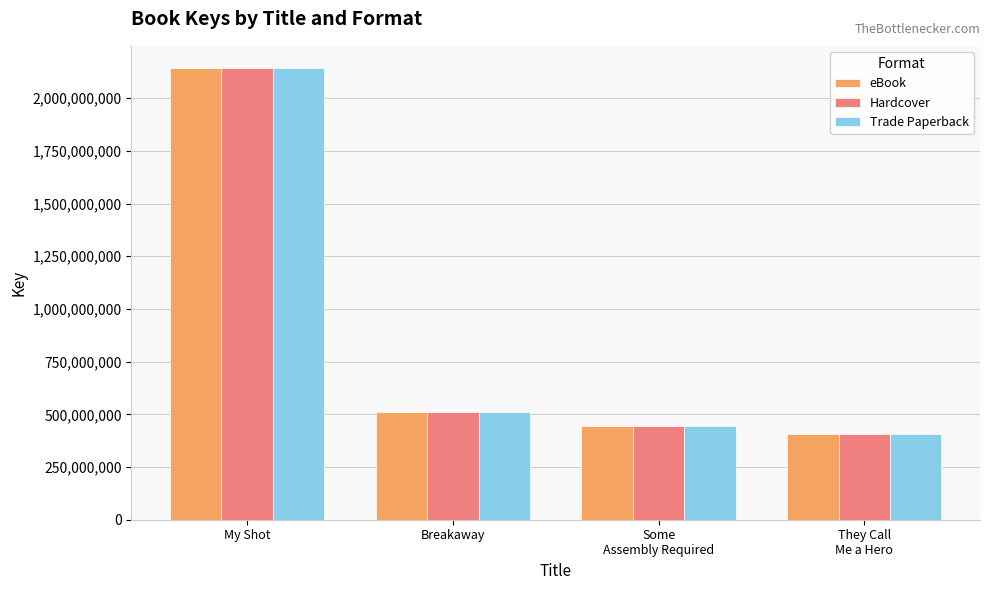

What is the maximum value for Hardcover?

2141391592